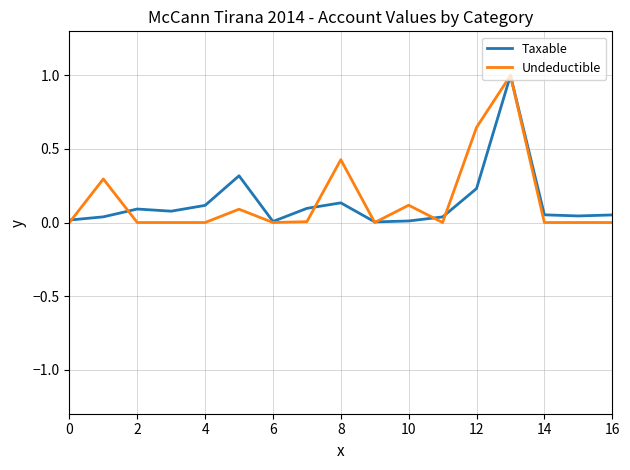

Count the number of data series in this chart.

2